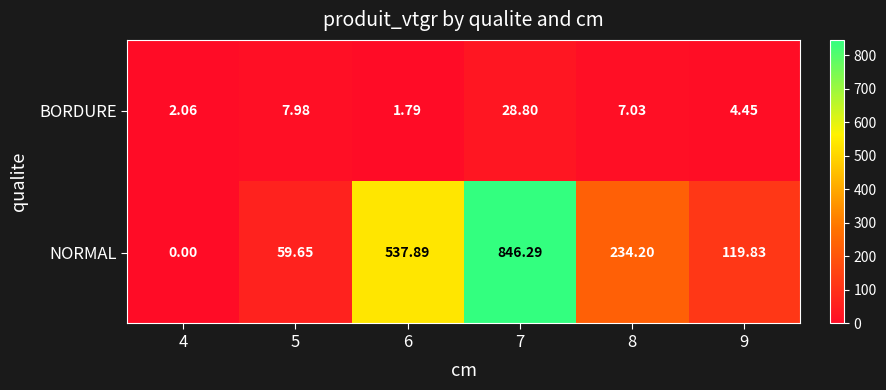

Rank the series at 7 from lowest to highest value.

BORDURE, NORMAL